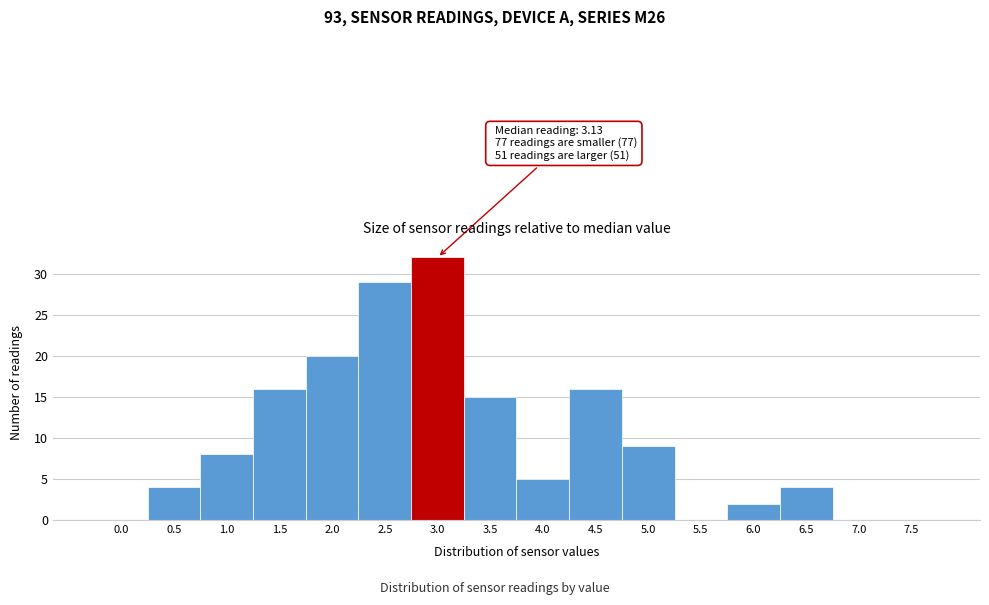

Reading left to right, transcribe all the data shown in this chart.

0.0=0	0.5=4	1.0=8	1.5=16	2.0=20	2.5=29	3.0=32	3.5=15	4.0=5	4.5=16	5.0=9	5.5=0	6.0=2	6.5=4	7.0=0	7.5=0